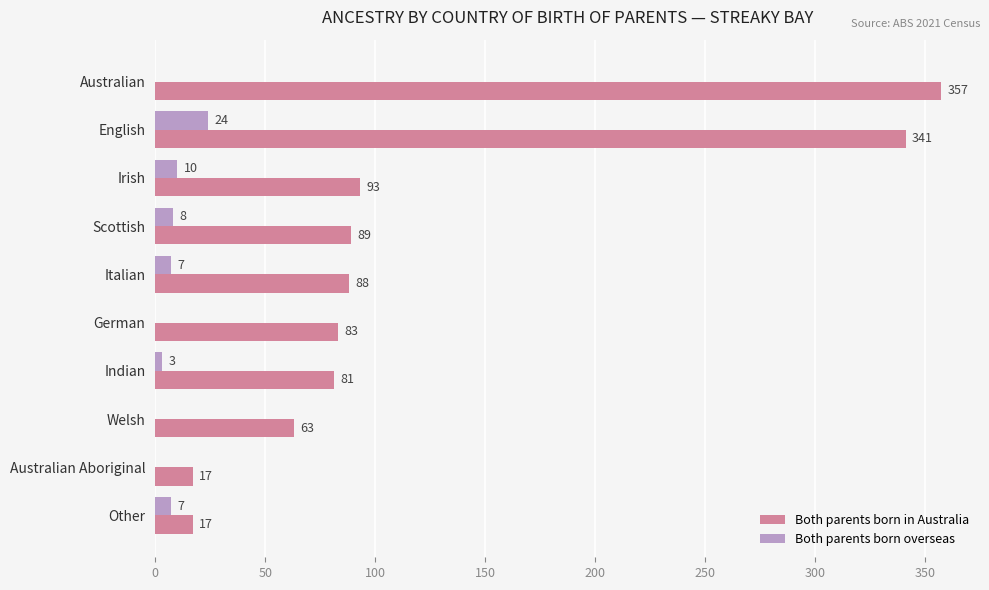

What is the sum of all Both parents born in Australia values?

1229